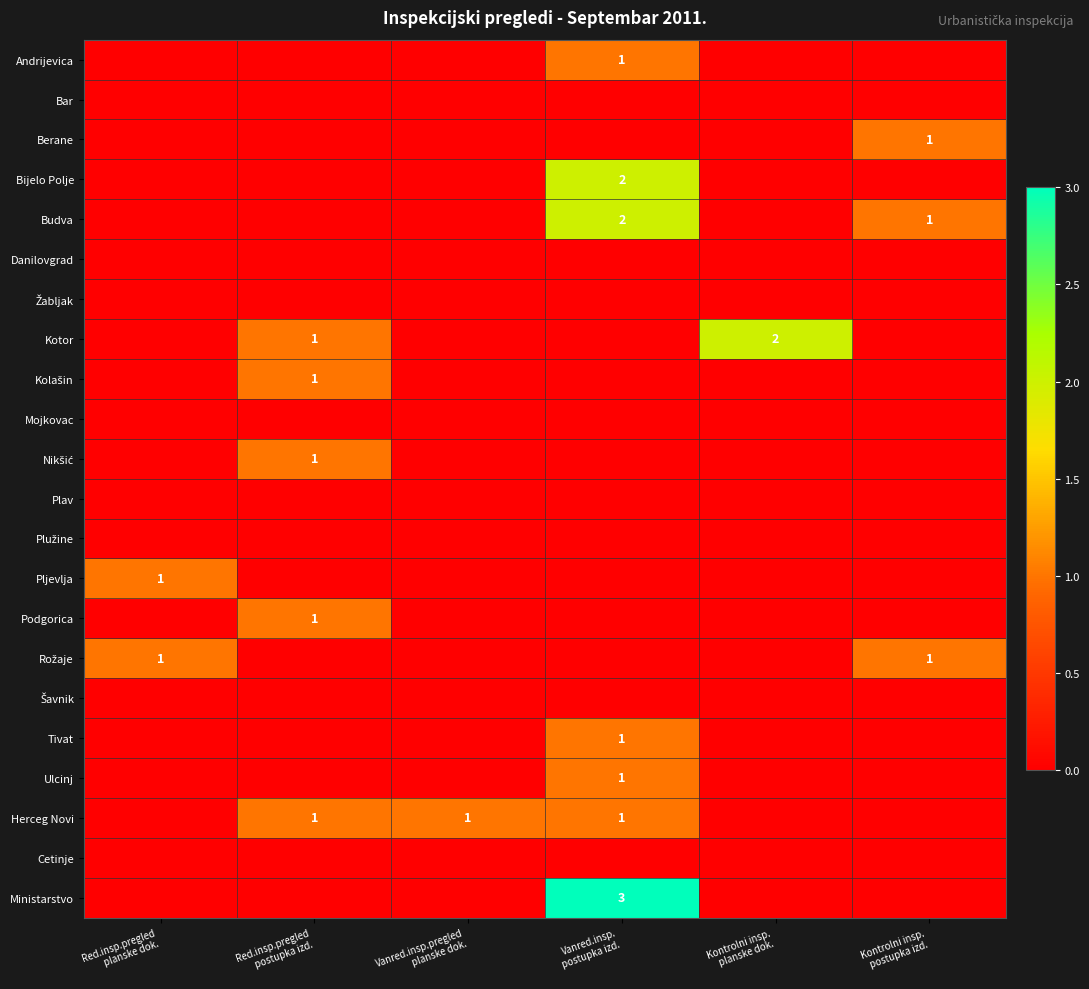

At which label does Tivat reach its minimum?

Red.insp.pregled planske dok.